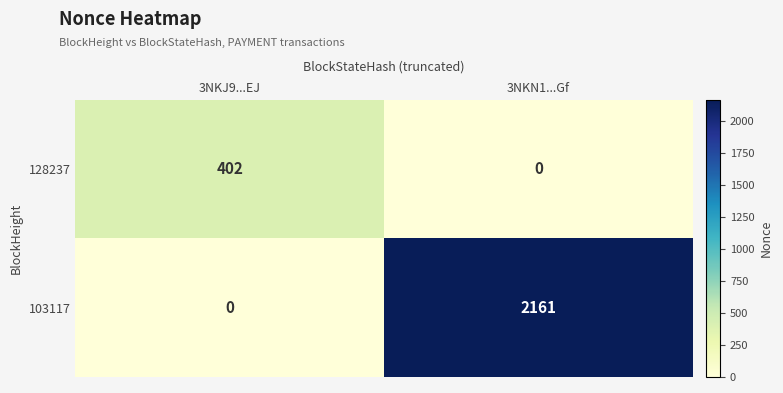

Reading left to right, list all the values displayed in this chart.

128237: 402	0
103117: 0	2161